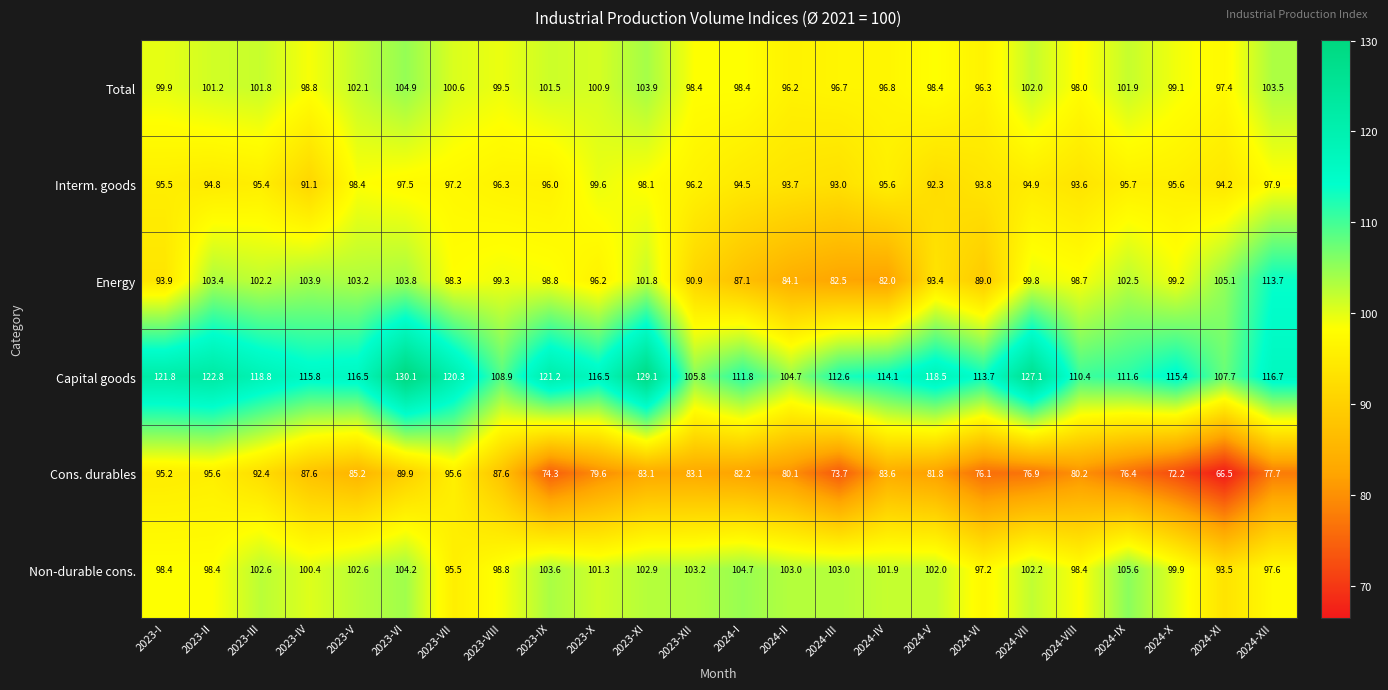

What is the difference between the second highest and minimum values in the Energy series?

23.1